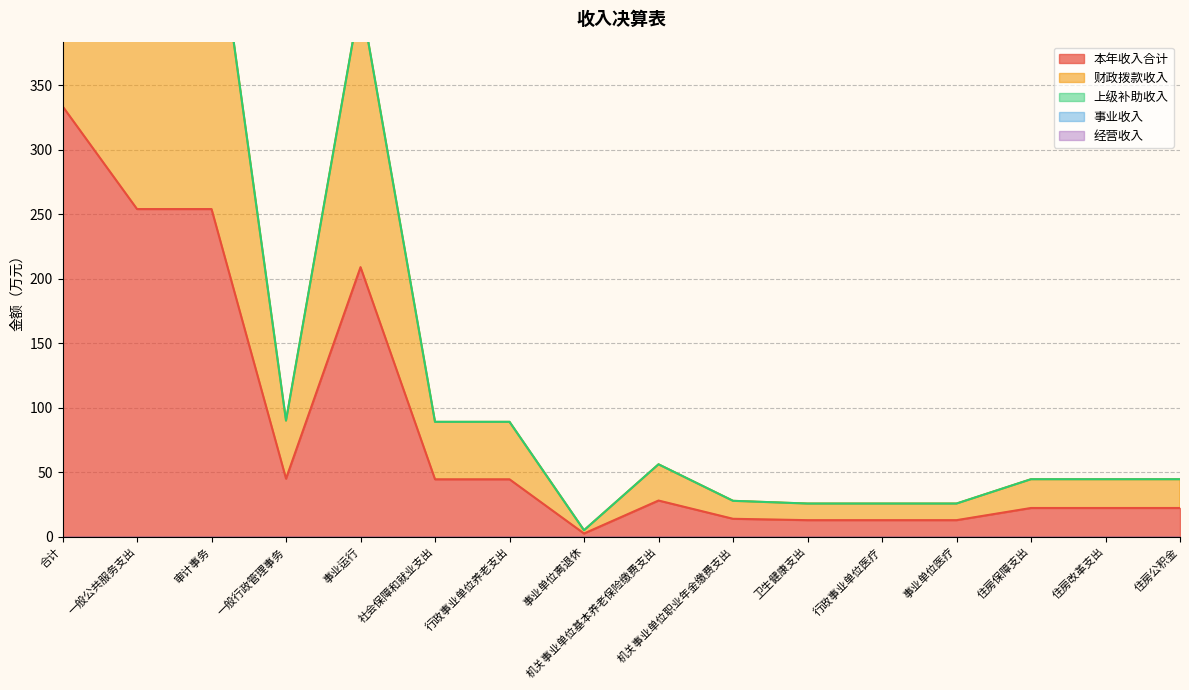

What is the lowest value of the 本年收入合计 series?

2.5